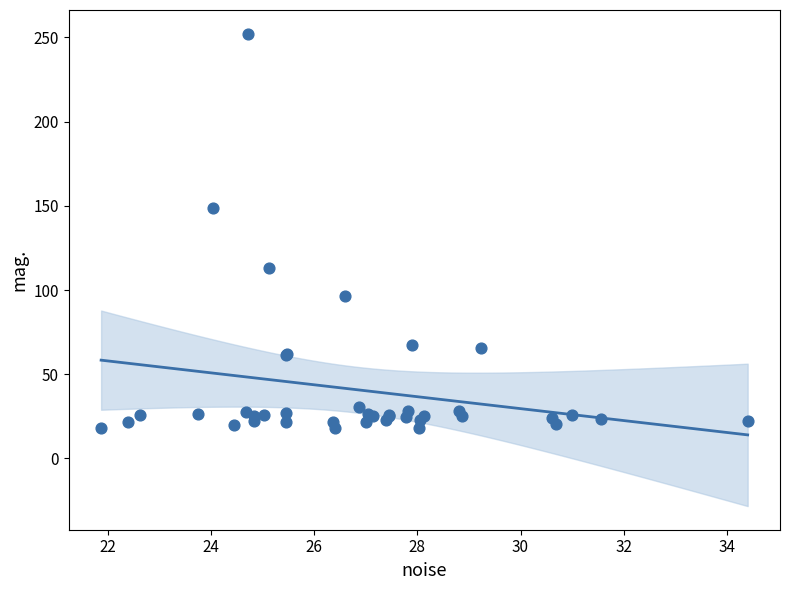

What Y value in the scatter plot is closest to 135?

149.0